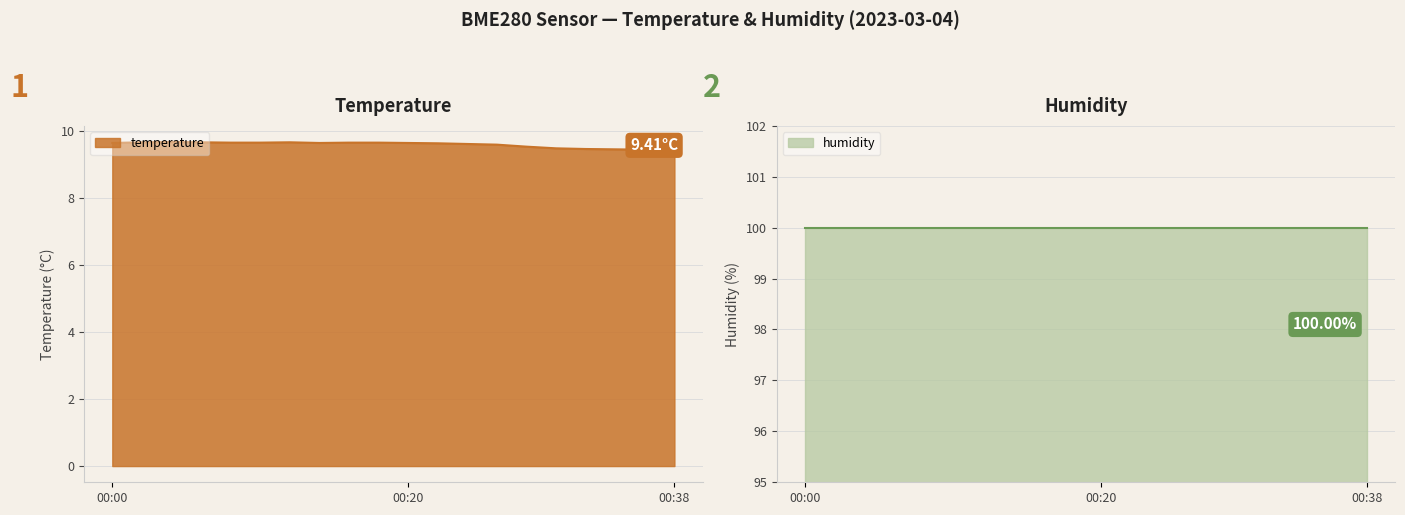

List the labels in order of value, smallest first.

00:38, 00:36, 00:34, 00:32, 00:30, 00:28, 00:26, 00:24, 00:22, 00:00, 00:14, 00:20, 00:08, 00:10, 00:16, 00:18, 00:02, 00:06, 00:12, 00:04